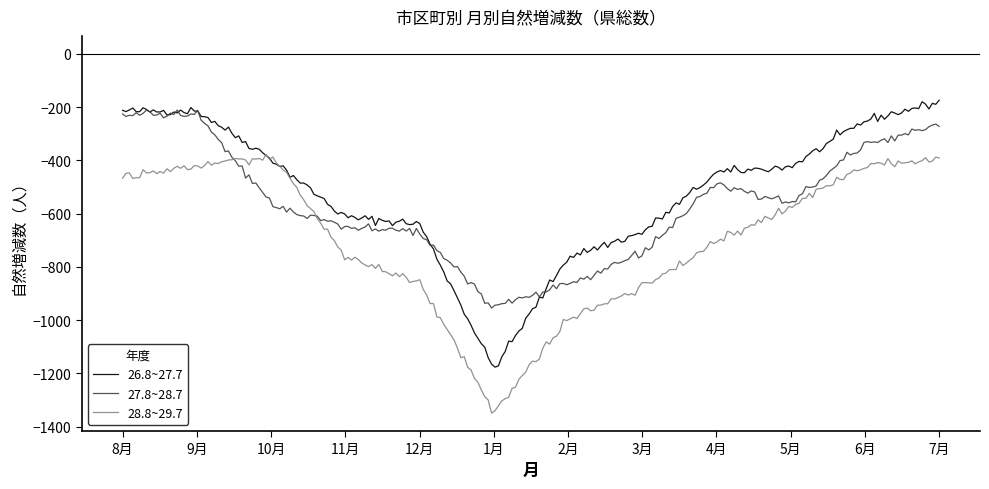

How many categories are shown in the chart?

240